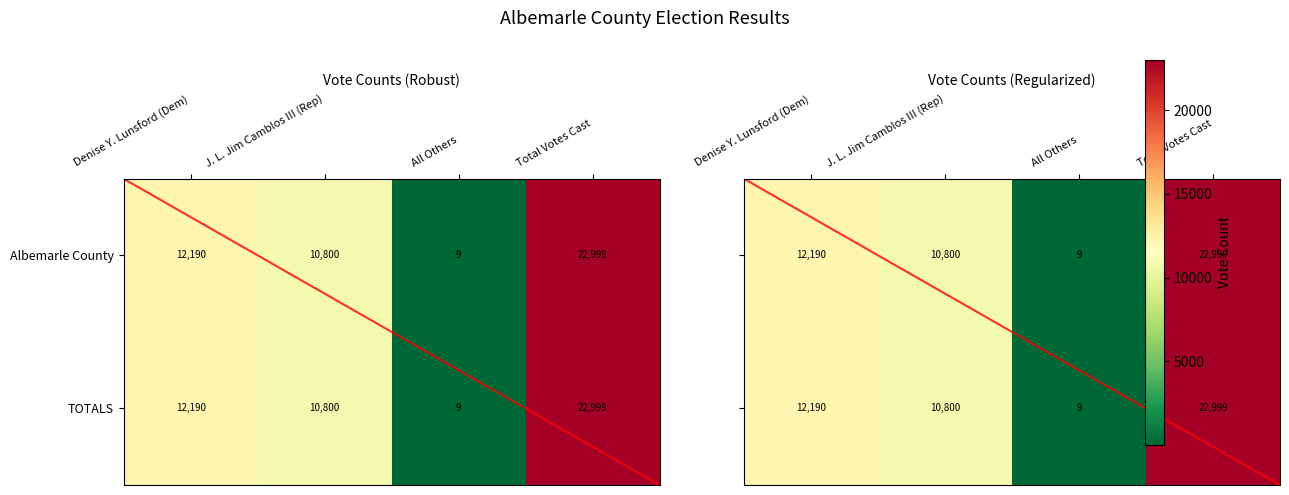

At which label is Albemarle County closest to 11504?

Denise Y. Lunsford (Dem)